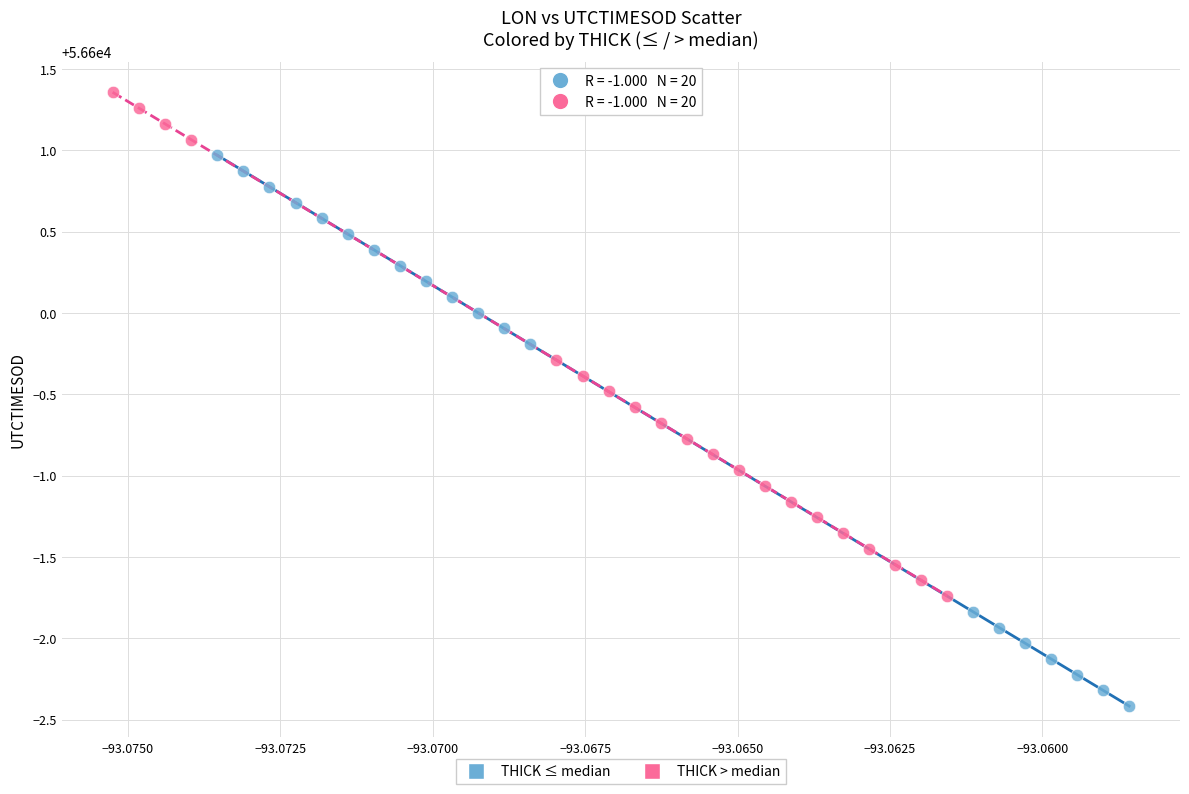

What are all the series names shown in the legend?

THICK ≤ median, THICK > median